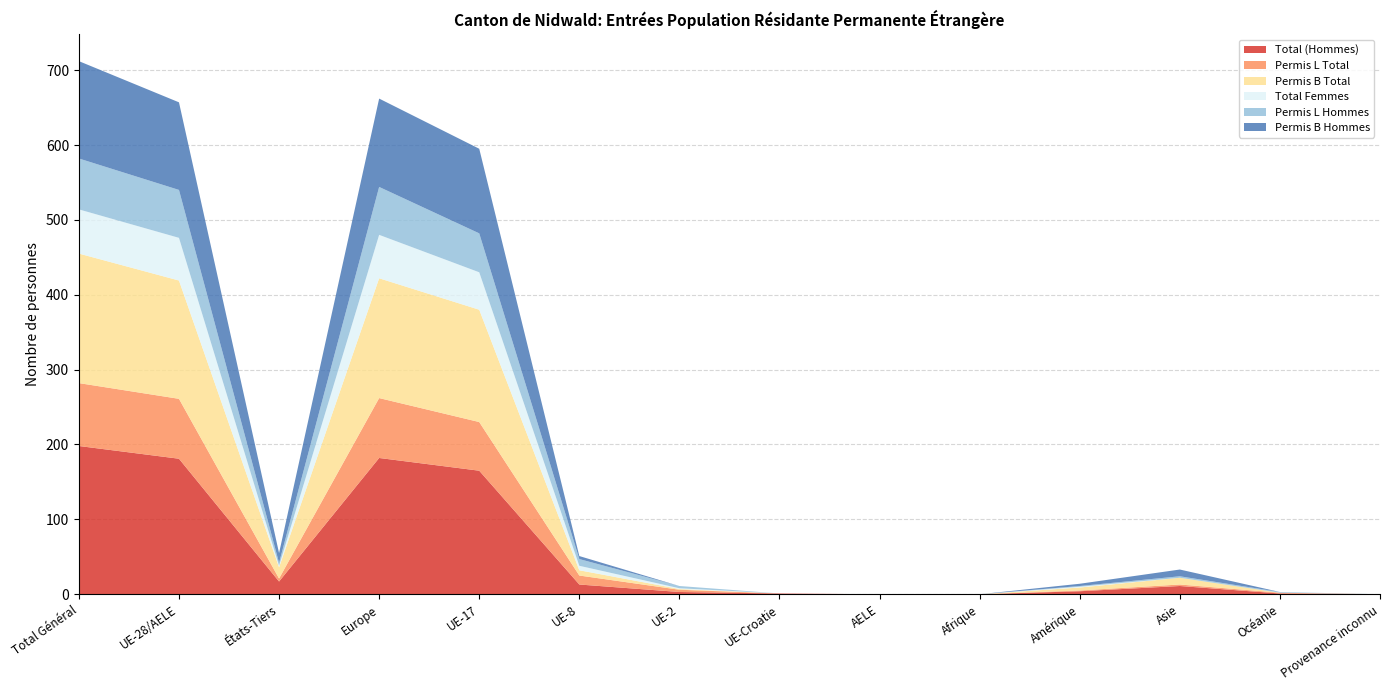

Reading left to right, what are all the values shown in this chart?

Total (Hommes): 198	181	17	182	165	13	3	1	0	0	4	11	1	0
Permis L Total: 84	80	4	80	65	12	3	0	0	0	1	2	1	0
Permis B Total: 173	158	15	160	150	7	1	0	0	0	4	9	0	0
Total Femmes: 59	57	2	58	50	6	1	0	0	0	1	0	0	0
Permis L Hommes: 68	64	4	64	52	9	3	0	0	0	1	2	1	0
Permis B Hommes: 130	117	13	118	113	4	0	0	0	0	3	9	0	0